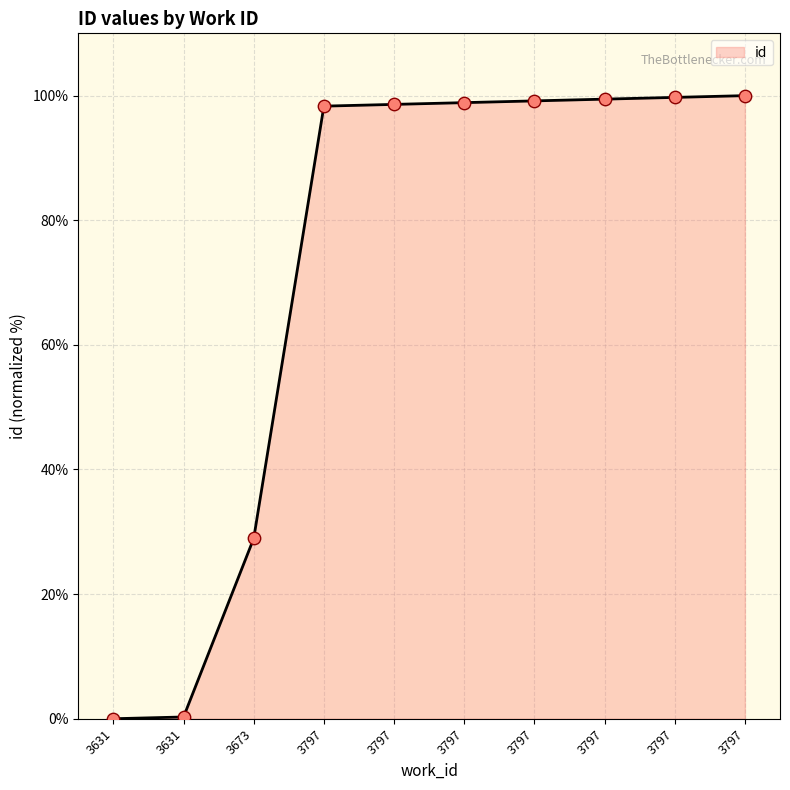

Between 3797 and 3797, which is larger?

3797